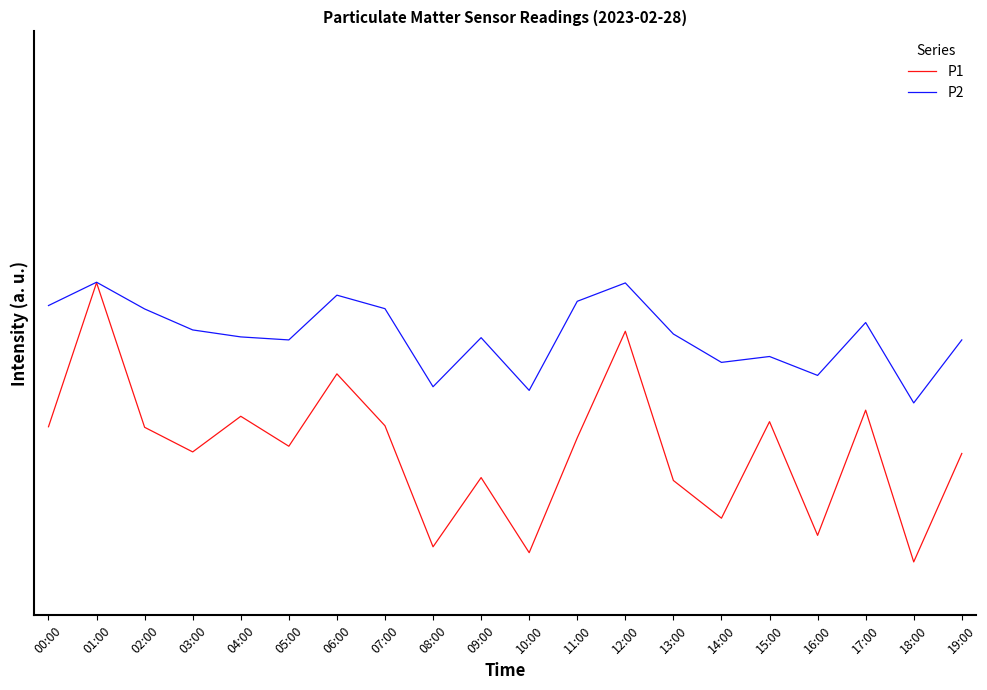

What is the average value of the P1 series?

2.2